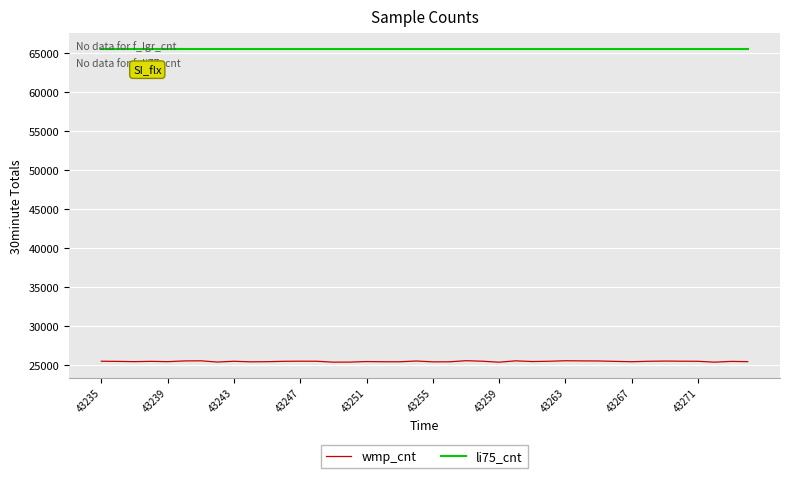

Which series has the widest spread of values?

wmp_cnt